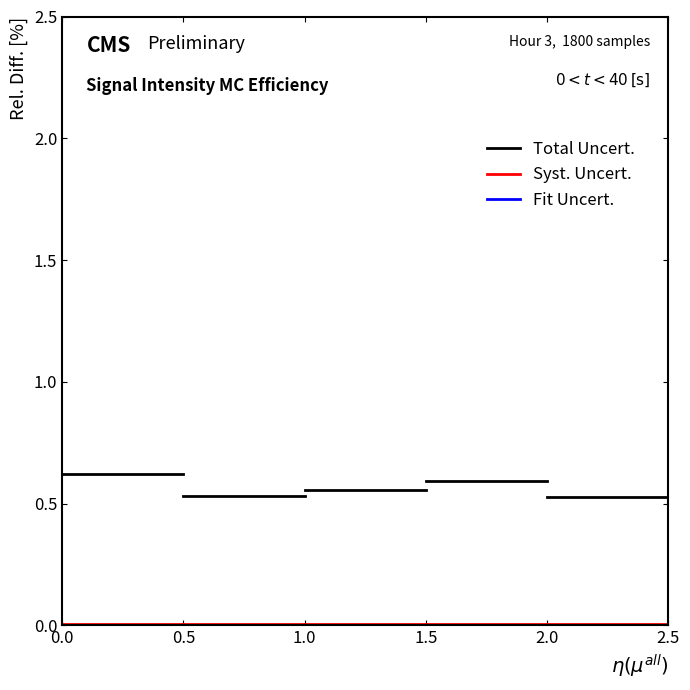

Which series has the largest total across all categories?

Total Uncert.